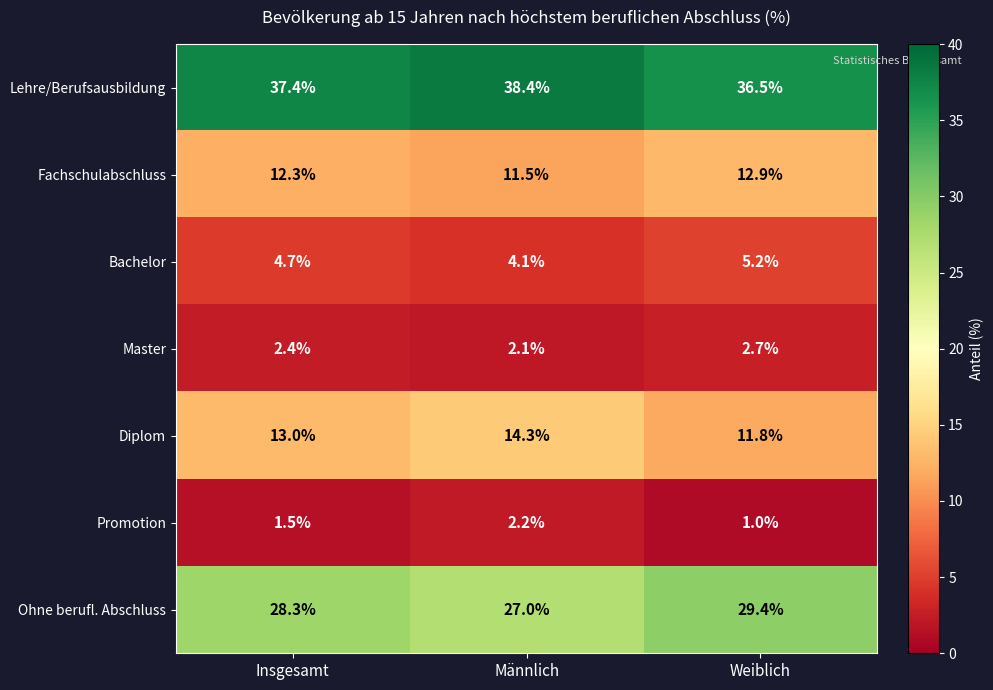

What is the total value across all series at Insgesamt?

99.6